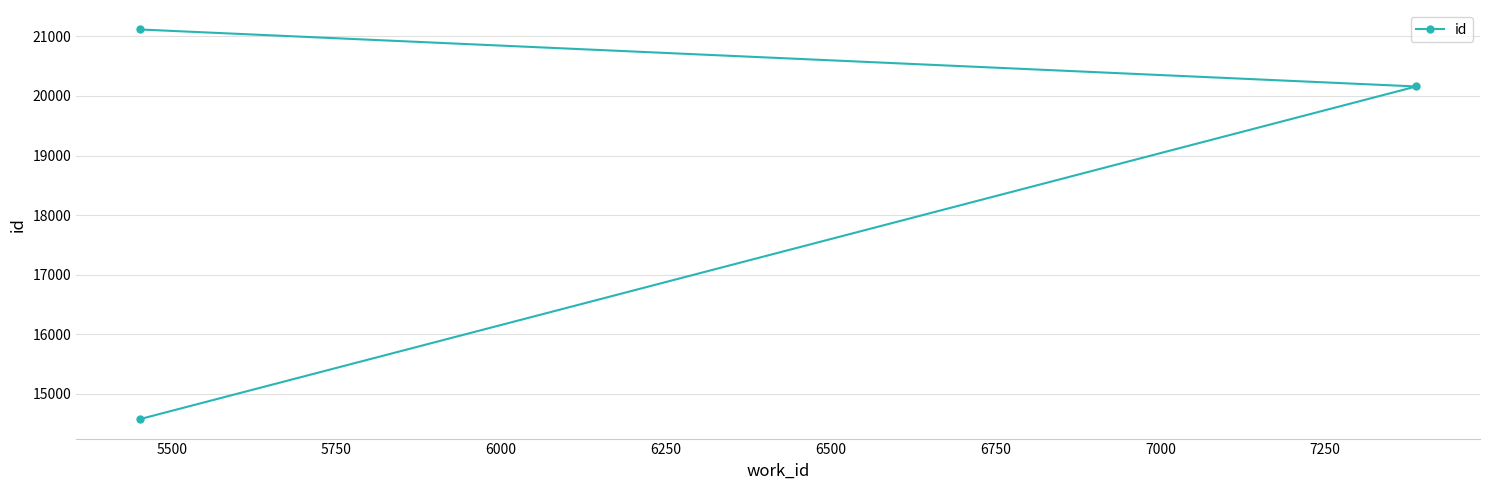

What is the maximum value shown in the chart?

21117